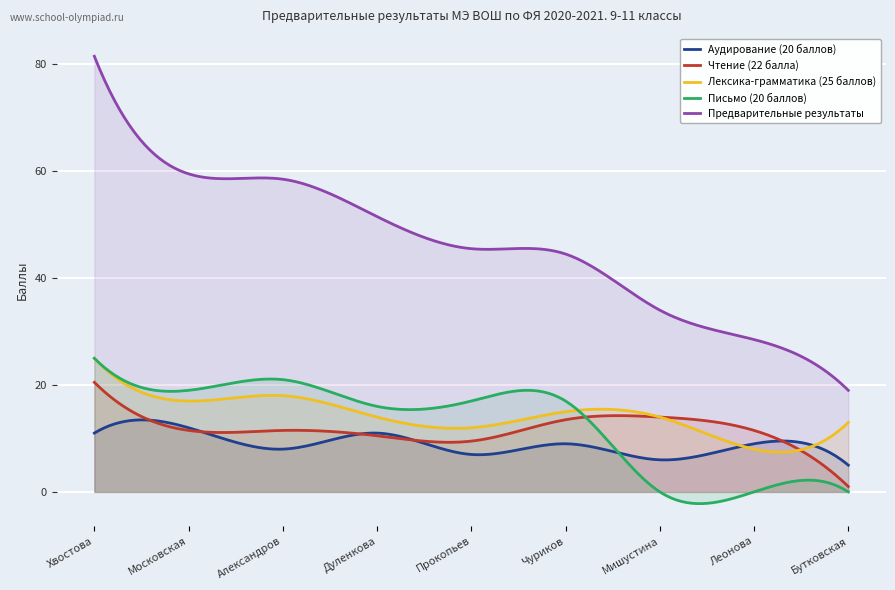

What are all the series names shown in the legend?

Аудирование (20 баллов), Чтение (22 балла), Лексика-грамматика (25 баллов), Письмо (20 баллов), Предварительные результаты